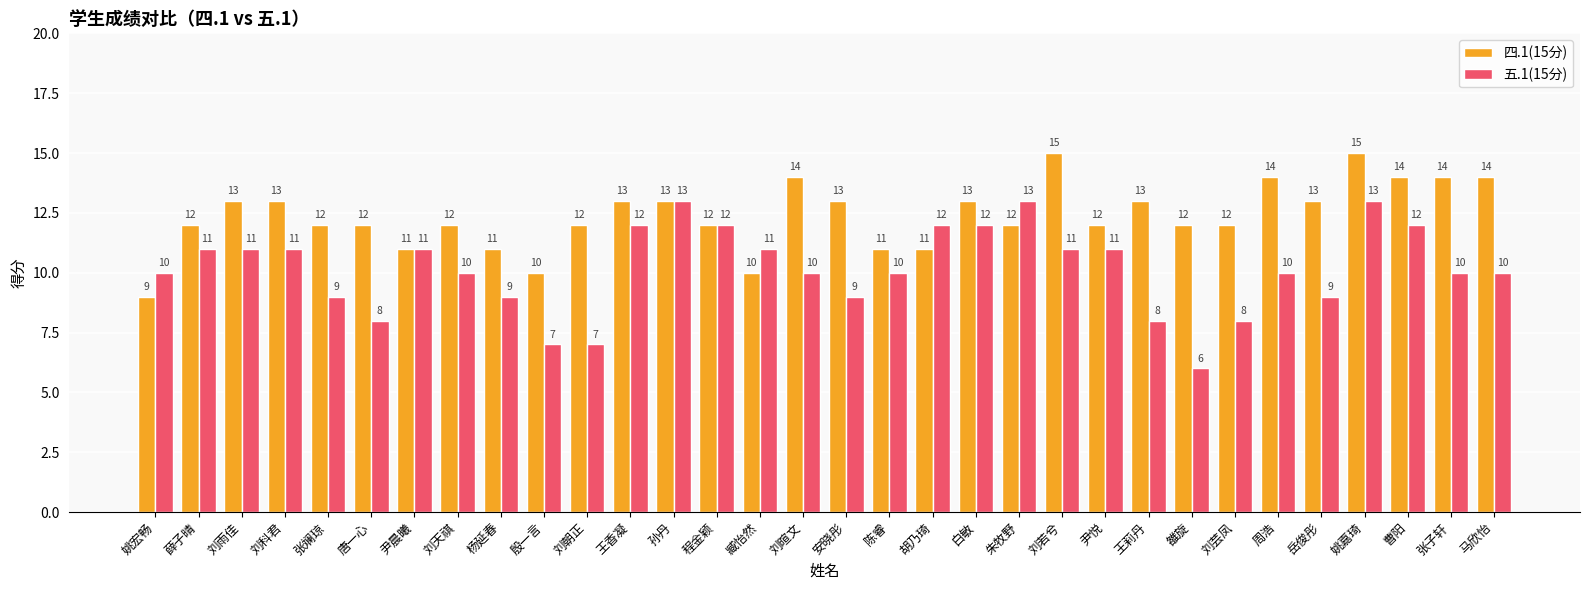

Reading left to right, transcribe all the data shown in this chart.

四.1(15分): 姚宏畅=9	薛子晴=12	刘雨佳=13	刘科君=13	张斓琼=12	唐一心=12	尹晨曦=11	刘天祺=12	杨延春=11	殷一言=10	刘朝正=12	王香凝=13	孙丹=13	程金颖=12	臧怡然=10	刘暄文=14	安晓彤=13	陈睿=11	胡乃琦=11	白敏=13	朱牧野=12	刘若兮=15	尹悦=12	王莉丹=13	雒旋=12	刘芸凤=12	周浩=14	岳俊彤=13	姚嘉琦=15	曹阳=14	张子轩=14	马欣怡=14
五.1(15分): 姚宏畅=10	薛子晴=11	刘雨佳=11	刘科君=11	张斓琼=9	唐一心=8	尹晨曦=11	刘天祺=10	杨延春=9	殷一言=7	刘朝正=7	王香凝=12	孙丹=13	程金颖=12	臧怡然=11	刘暄文=10	安晓彤=9	陈睿=10	胡乃琦=12	白敏=12	朱牧野=13	刘若兮=11	尹悦=11	王莉丹=8	雒旋=6	刘芸凤=8	周浩=10	岳俊彤=9	姚嘉琦=13	曹阳=12	张子轩=10	马欣怡=10